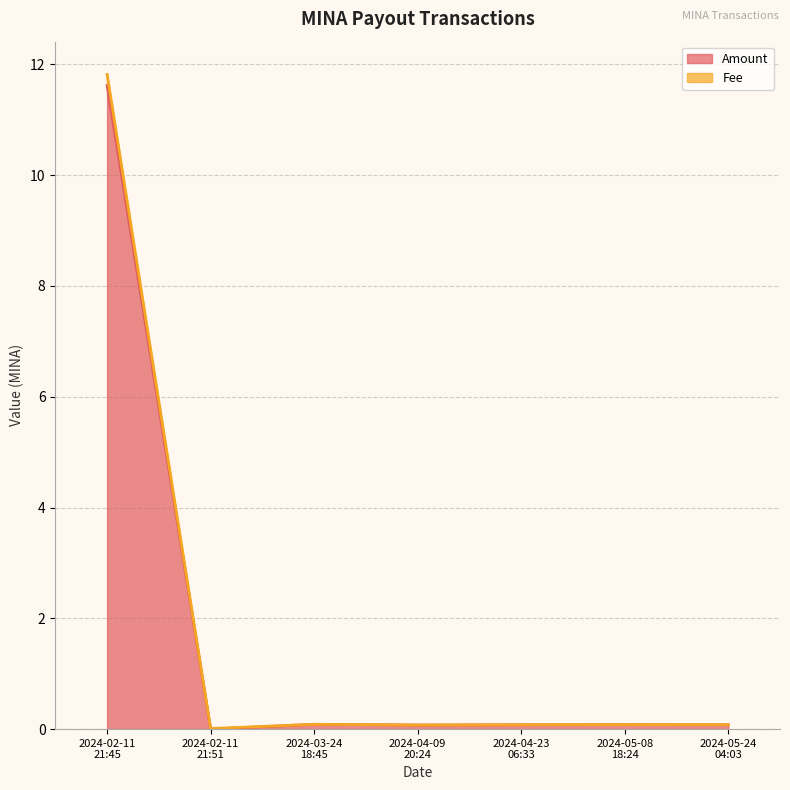

At which category does Fee reach its first local peak?

2024-03-24
18:45